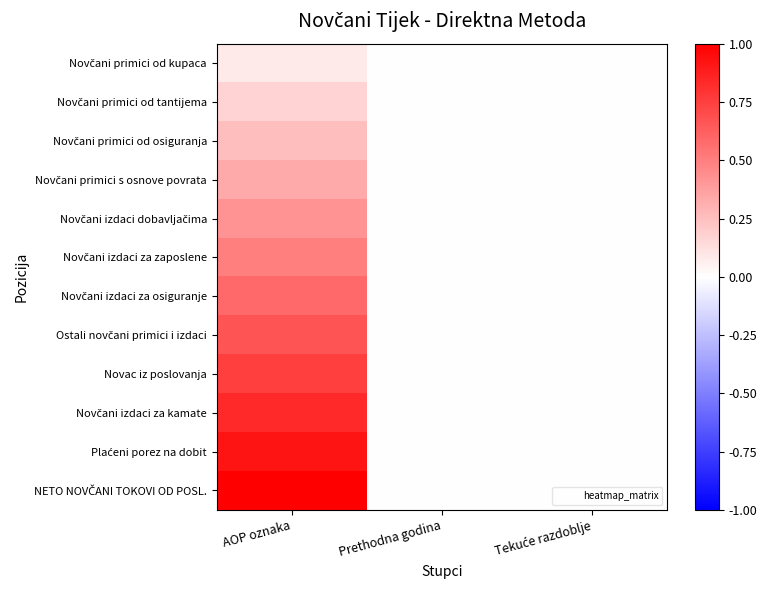

At which category is the sum across all series the highest?

AOP oznaka